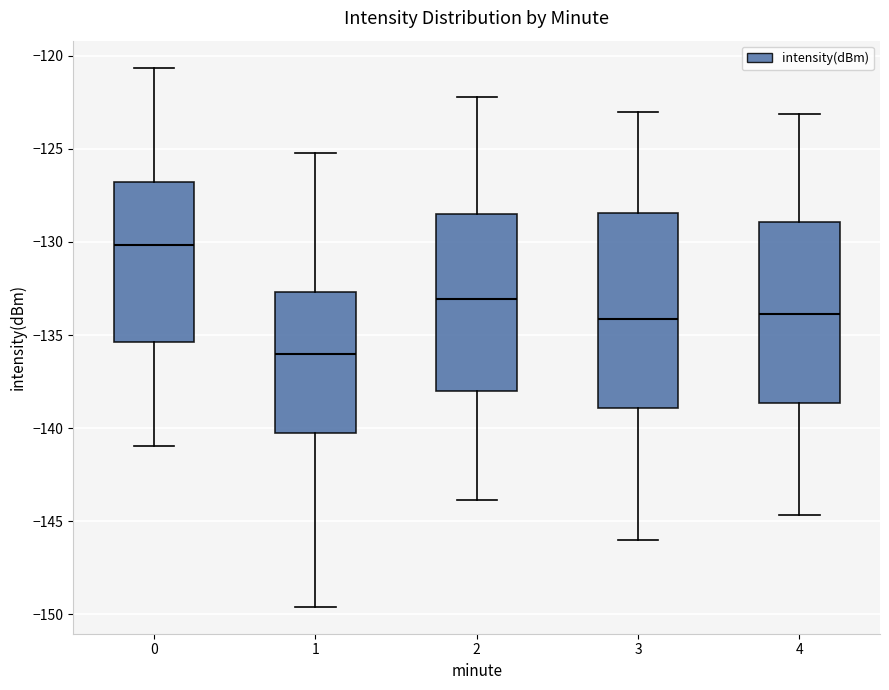

Which box has the lowest median line?

1